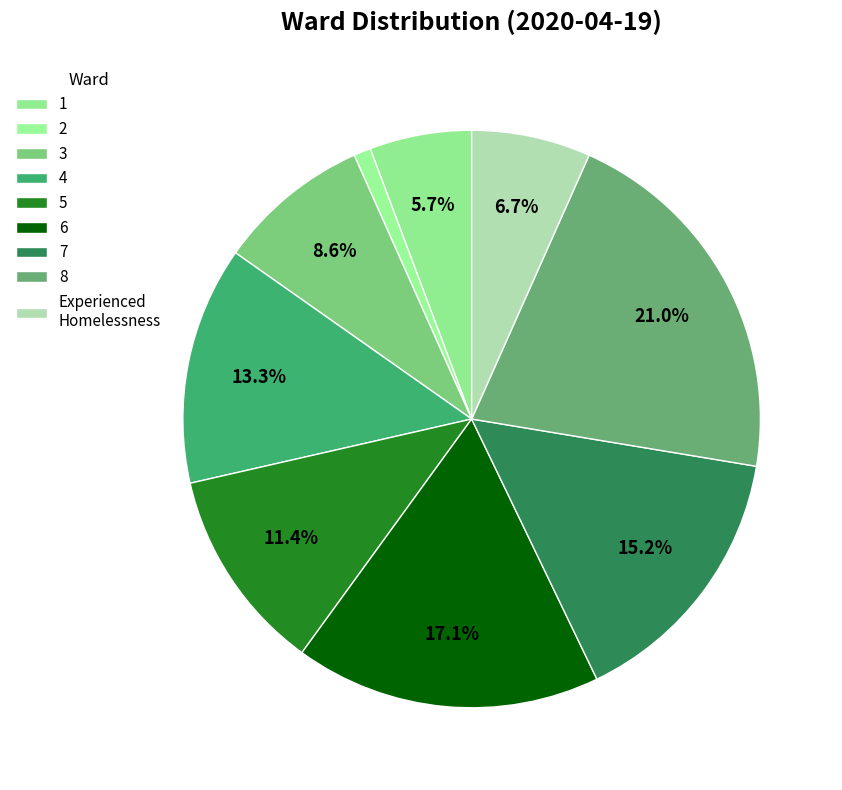

Do 6 and Experienced Homelessness together represent more than half of the pie?

No